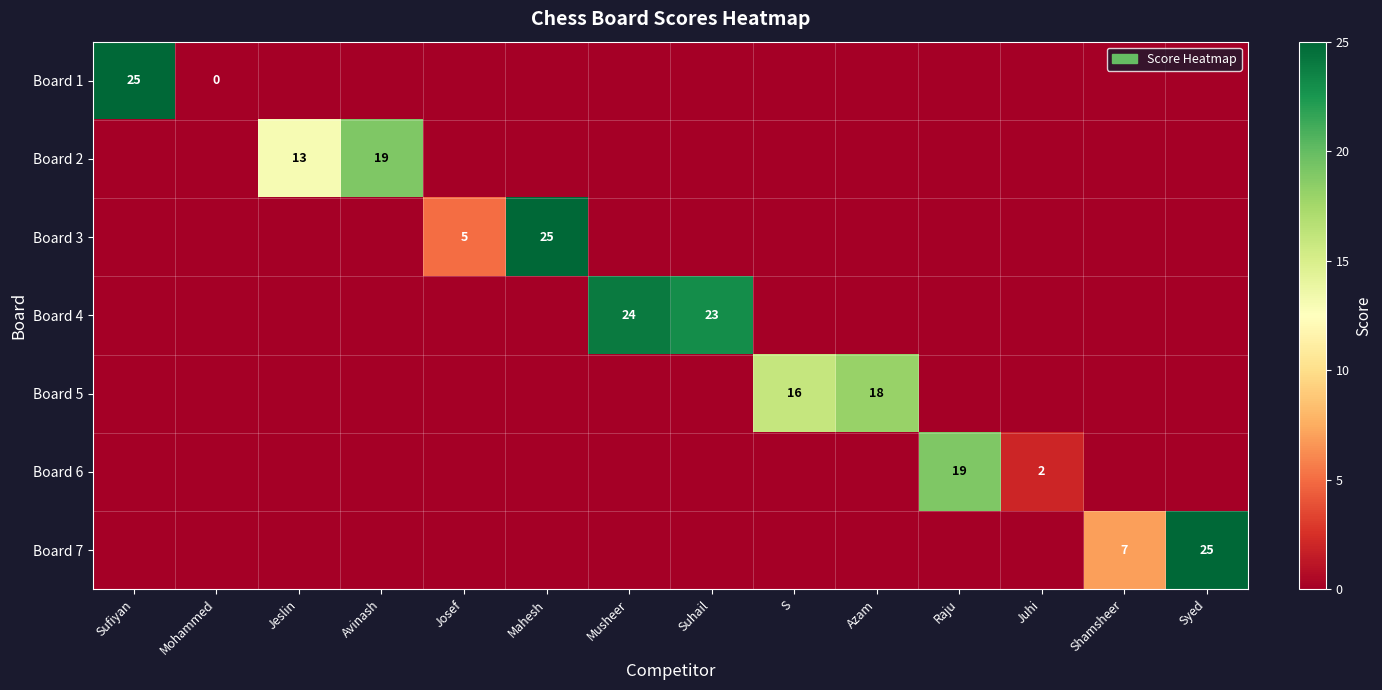

Is the value of Board 2 at Jeslin greater than the value of Board 1 at Mohammed?

Yes